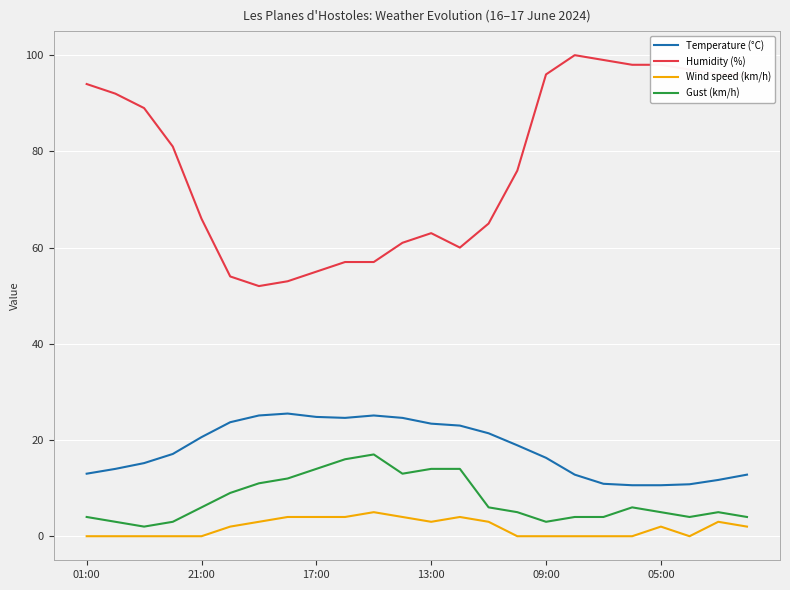

List the series in order of their peak value, lowest first.

Wind speed (km/h), Gust (km/h), Temperature (°C), Humidity (%)